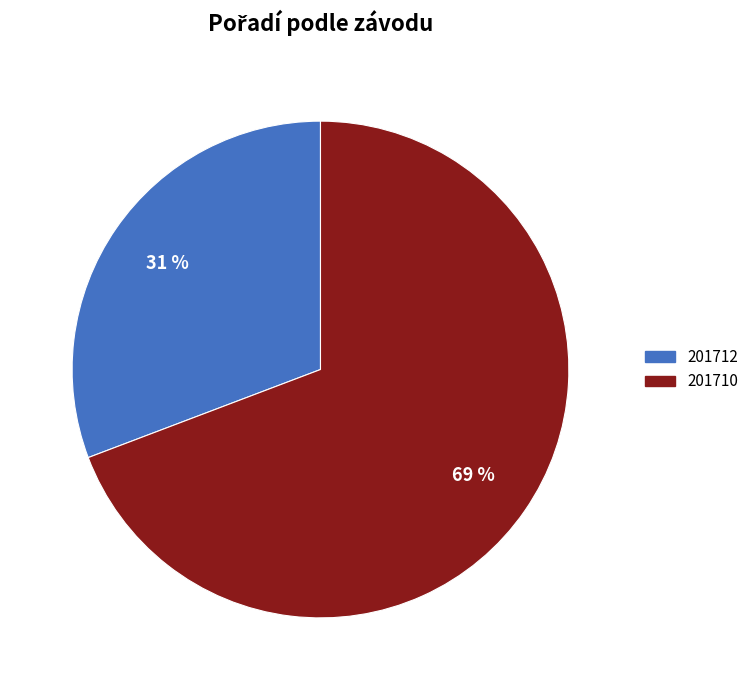

What is the majority slice?

201710